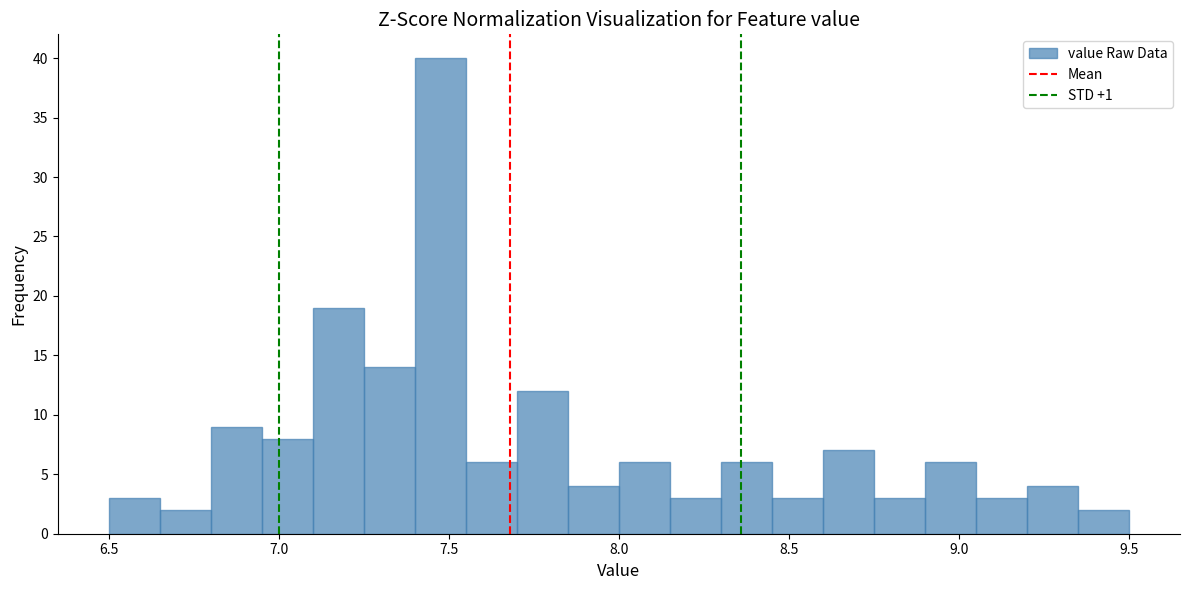

Read against the x-axis, roughly where is the centre of the tallest bar?

7.50